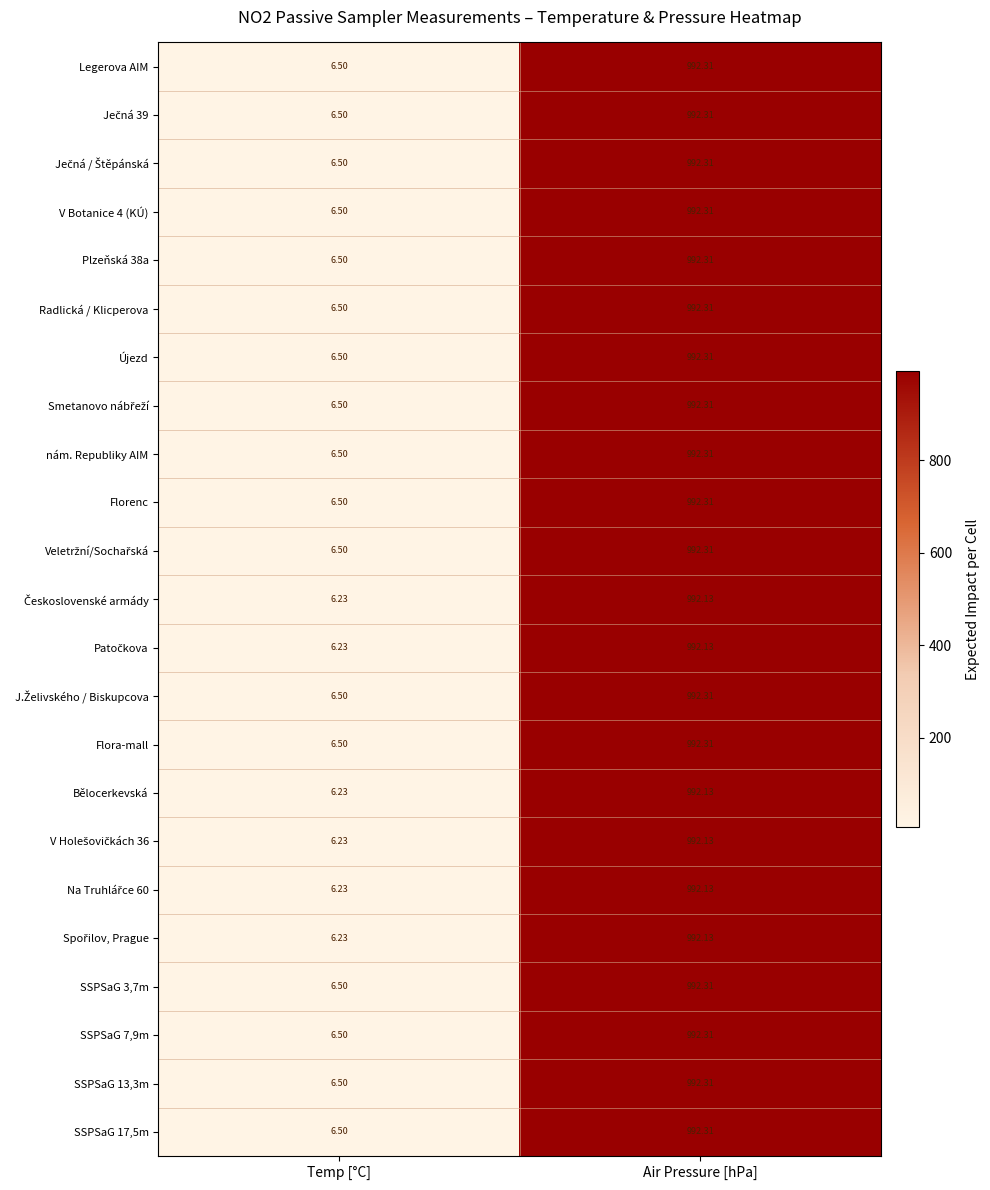

Rank the categories by Bělocerkevská value from lowest to highest.

Temp [°C], Air Pressure [hPa]